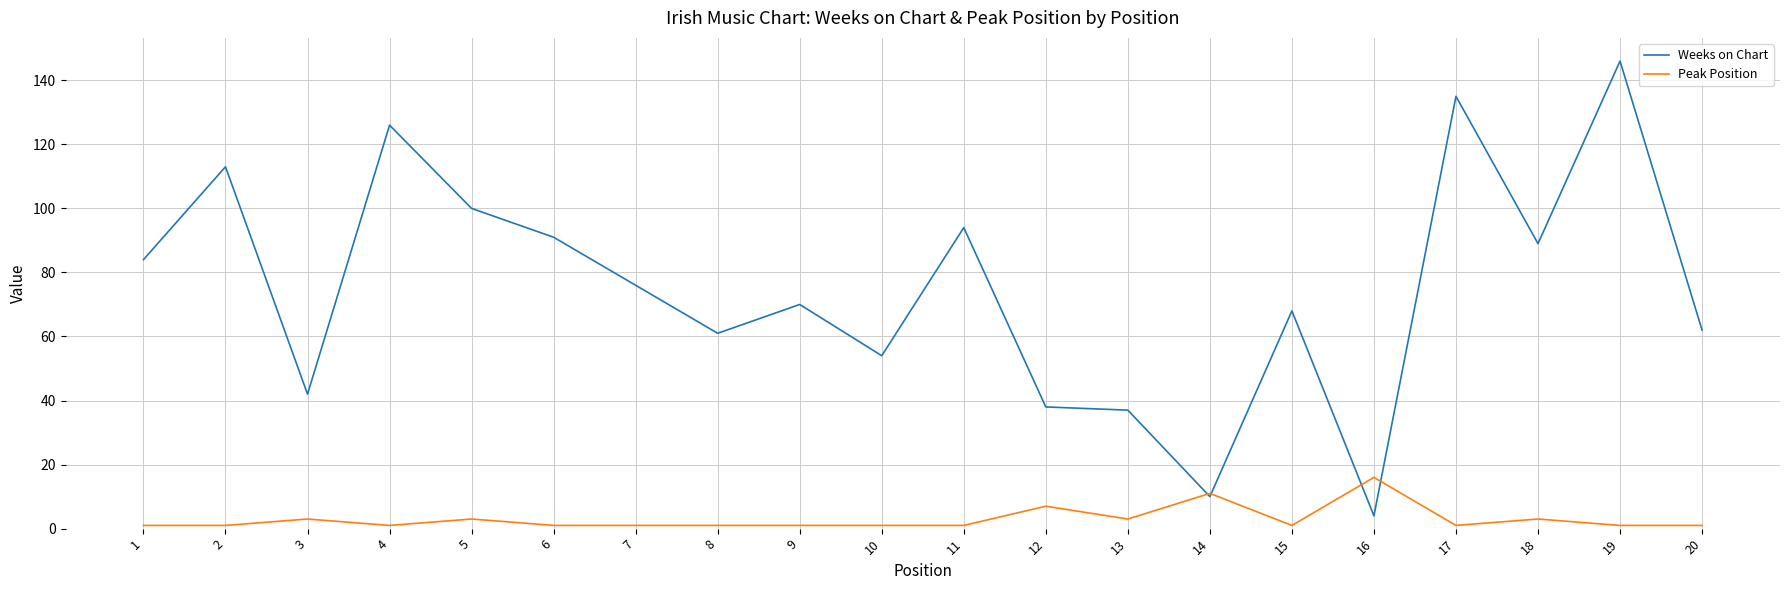

True or false: Weeks on Chart has a value of 49 at 6.

False